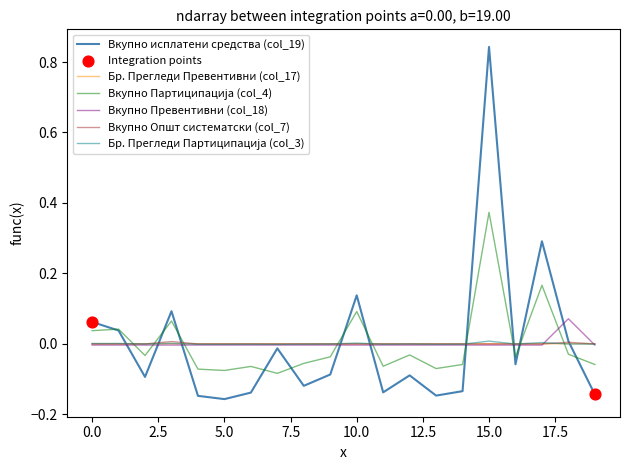

Which series has the widest spread of values?

Вкупно исплатени средства (col_19)